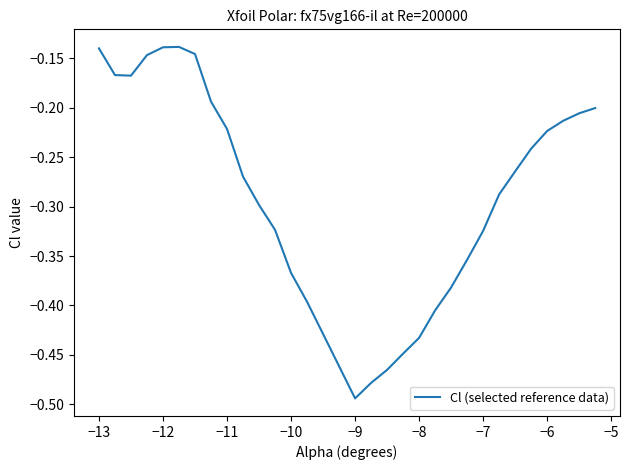

How many interior local valleys (lower than both neighbors) does the data have?

2